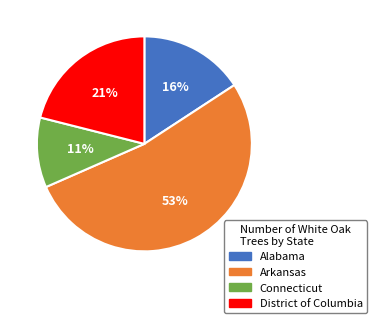

Is there a majority slice in this chart?

Yes